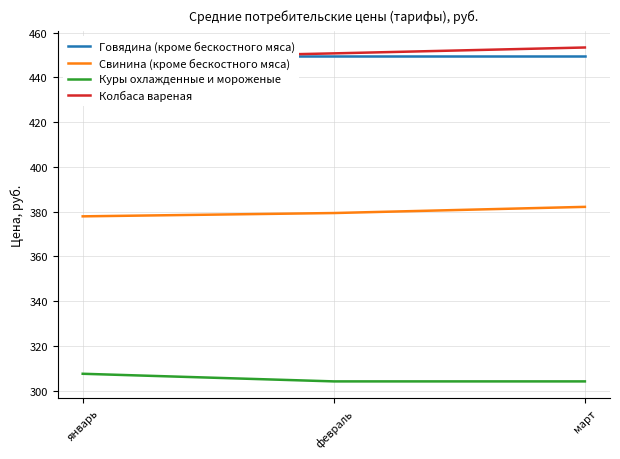

Reading left to right, list all the values displayed in this chart.

Говядина (кроме бескостного мяса): январь=449.6	февраль=449.6	март=449.6
Свинина (кроме бескостного мяса): январь=377.9	февраль=379.4	март=382.1
Куры охлажденные и мороженые: январь=307.5	февраль=304.1	март=304.1
Колбаса вареная: январь=448.4	февраль=450.8	март=453.4